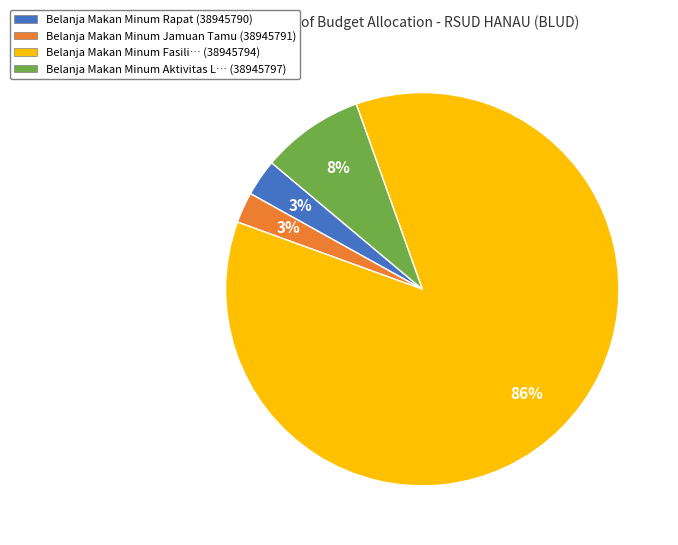

Is there any slice that represents more than half of the pie?

Yes